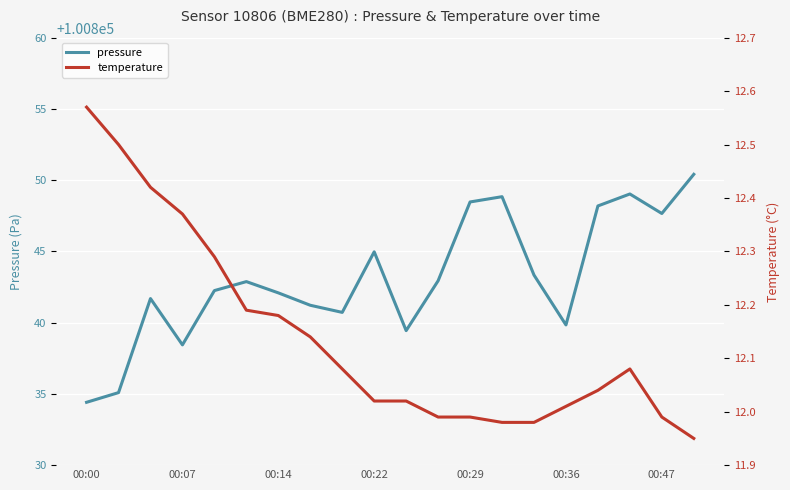

True or false: temperature and pressure cross at least once.

False